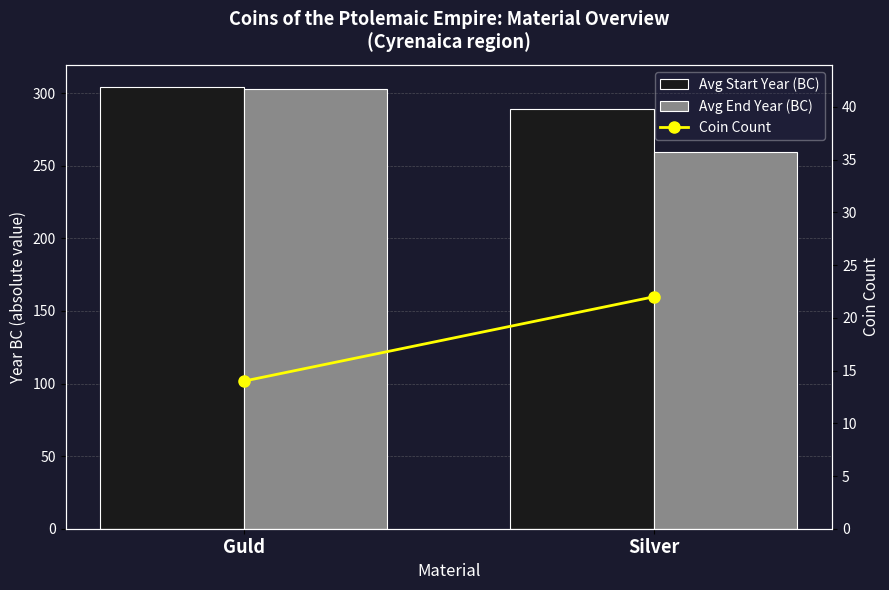

Reading left to right, extract all data points from this chart.

Avg Start Year (BC): 304.4	289.4
Avg End Year (BC): 302.6	259.3
Coin Count: 14.0	22.0